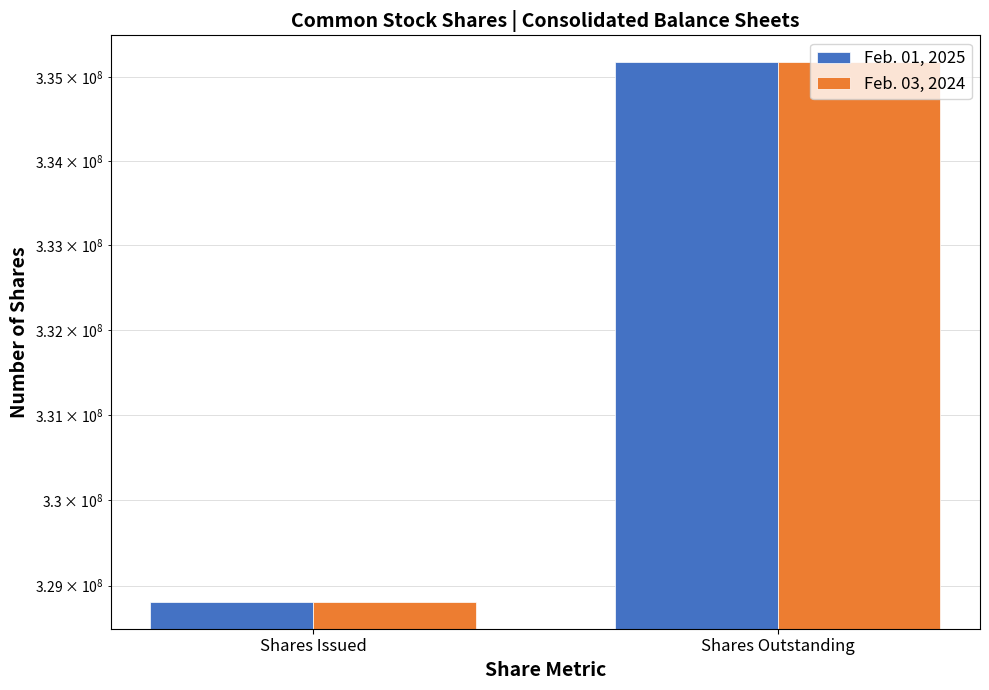

At how many categories does at least one series exceed 333105164?

1